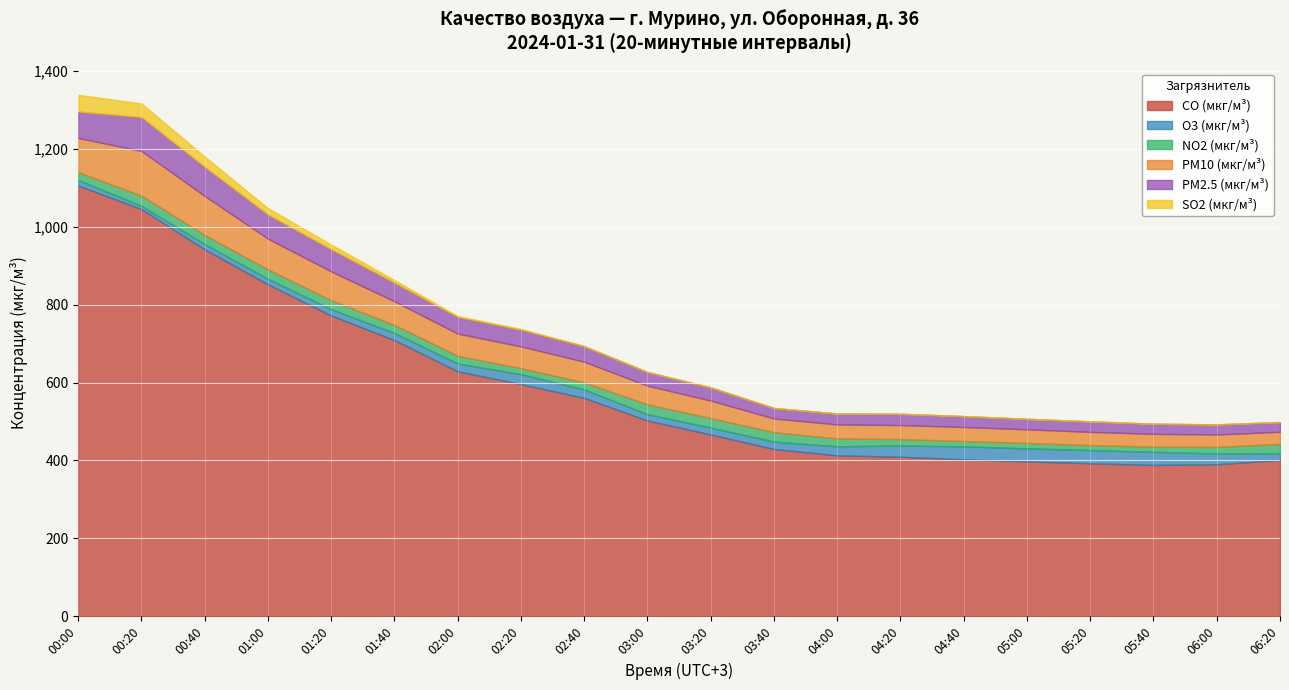

Reading left to right, extract all data points from this chart.

CO (мкг/м³): 00:00=1106.3	00:20=1045.6	00:40=942.1	01:00=852.5	01:20=772.1	01:40=709.1	02:00=628.8	02:20=596.1	02:40=560.5	03:00=502.5	03:20=466.6	03:40=429.3	04:00=412.9	04:20=409.4	04:40=402.9	05:00=397.5	05:20=392.7	05:40=388.4	06:00=390.1	06:20=401.1
O3 (мкг/м³): 00:00=14.0	00:20=8.4	00:40=13.6	01:00=14.0	01:20=16.2	01:40=18.1	02:00=20.2	02:20=25.4	02:40=21.8	03:00=16.2	03:20=17.7	03:40=19.1	04:00=23.3	04:20=28.8	04:40=33.0	05:00=33.5	05:20=34.0	05:40=33.6	06:00=27.8	06:20=16.2
NO2 (мкг/м³): 00:00=20.0	00:20=26.1	00:40=23.6	01:00=24.2	01:20=23.2	01:40=20.5	02:00=19.7	02:20=15.4	02:40=18.2	03:00=25.4	03:20=24.3	03:40=24.3	04:00=20.2	04:20=16.5	04:40=13.8	05:00=13.8	05:20=12.6	05:40=13.2	06:00=16.7	06:20=25.1
PM10 (мкг/м³): 00:00=88.0	00:20=115.0	00:40=100.0	01:00=79.0	01:20=74.0	01:40=61.0	02:00=57.0	02:20=56.0	02:40=53.0	03:00=48.0	03:20=45.0	03:40=35.0	04:00=36.0	04:20=36.0	04:40=36.0	05:00=35.0	05:20=34.0	05:40=33.0	06:00=32.0	06:20=31.0
PM2.5 (мкг/м³): 00:00=68.0	00:20=87.0	00:40=75.0	01:00=62.0	01:20=57.0	01:40=48.0	02:00=43.0	02:20=43.0	02:40=40.0	03:00=35.0	03:20=34.0	03:40=27.0	04:00=28.0	04:20=29.0	04:40=28.0	05:00=27.0	05:20=27.0	05:40=26.0	06:00=26.0	06:20=25.0
SO2 (мкг/м³): 00:00=42.8	00:20=34.9	00:40=26.4	01:00=16.4	01:20=11.8	01:40=6.7	02:00=2.2	02:20=1.8	02:40=0.4	03:00=0.0	03:20=0.0	03:40=0.0	04:00=0.0	04:20=0.0	04:40=0.0	05:00=0.0	05:20=0.0	05:40=0.0	06:00=0.0	06:20=0.0